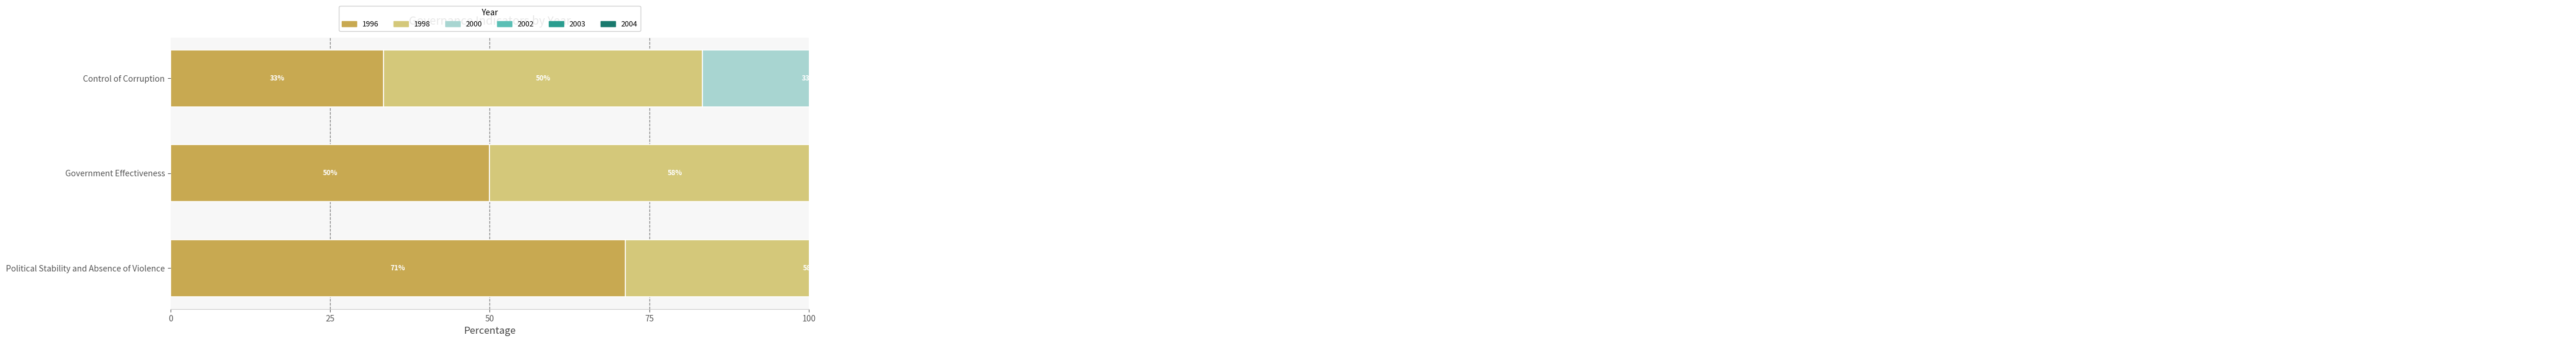

Which series has the largest total across all categories?

1998